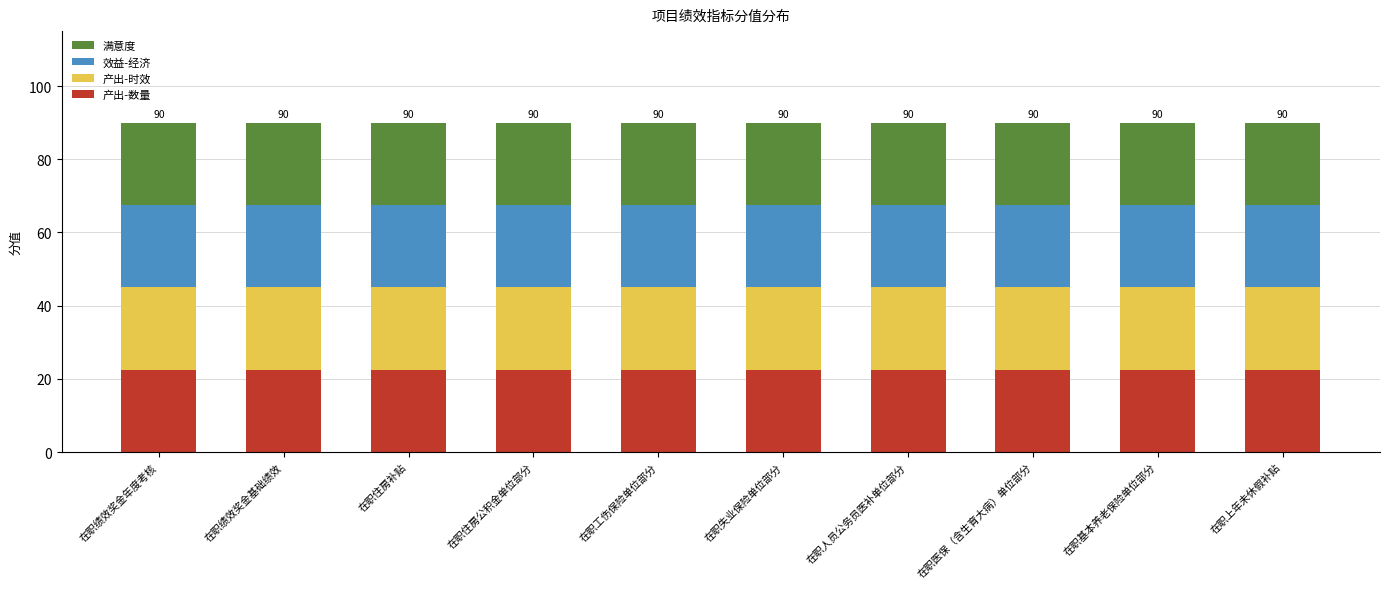

Is it true that the value at 在职基本养老保险单位部分 is 8.0?

False